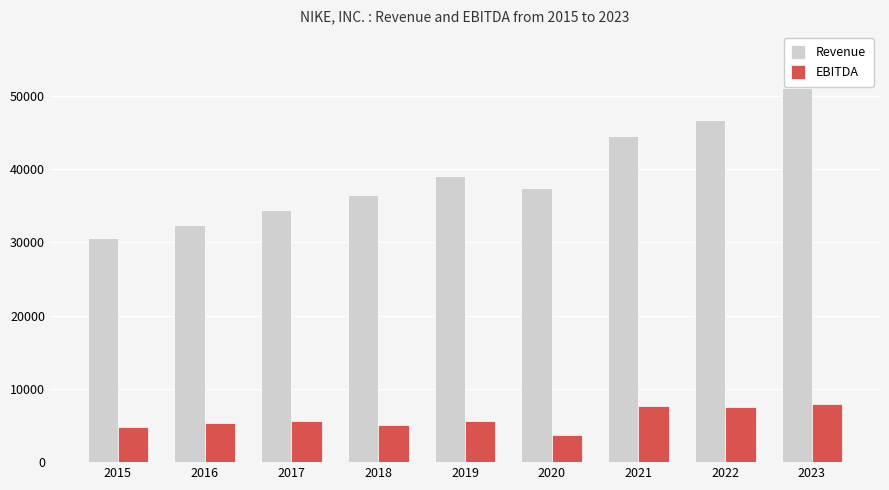

What is the maximum value shown in the chart?

51040